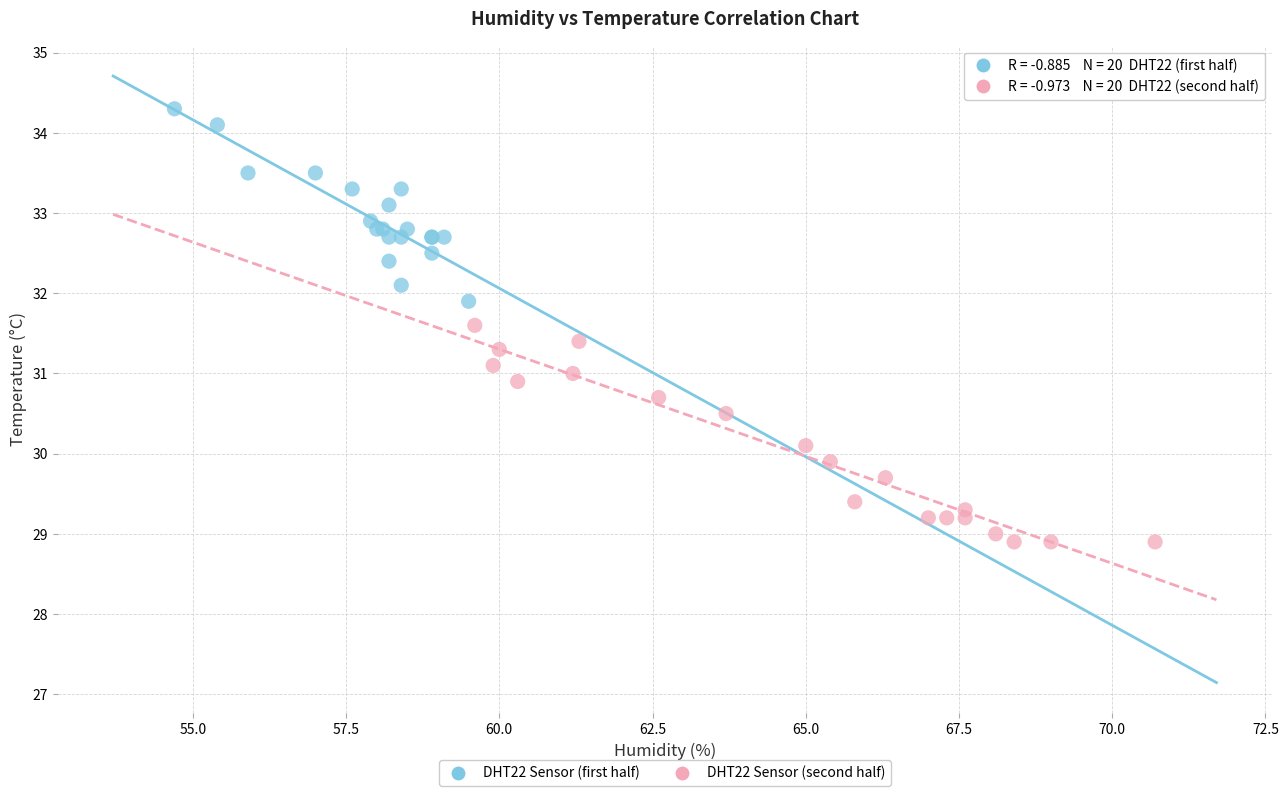

Which series has the widest spread of Y values?

DHT22 Sensor (second half)